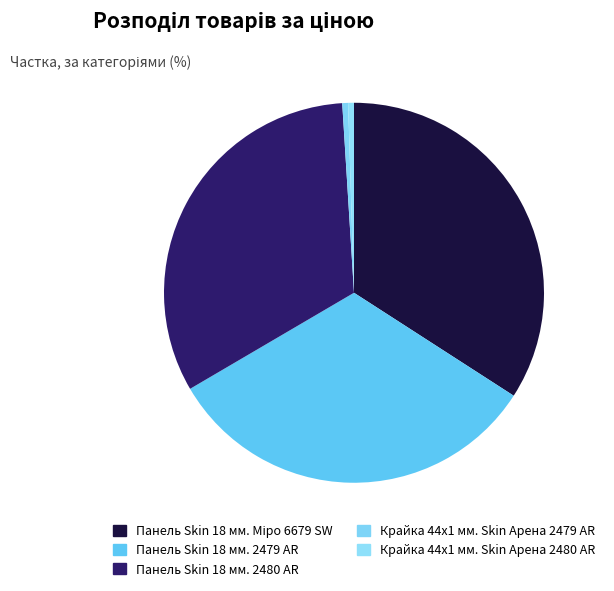

To the nearest percent, what is the average slice percentage?

20%